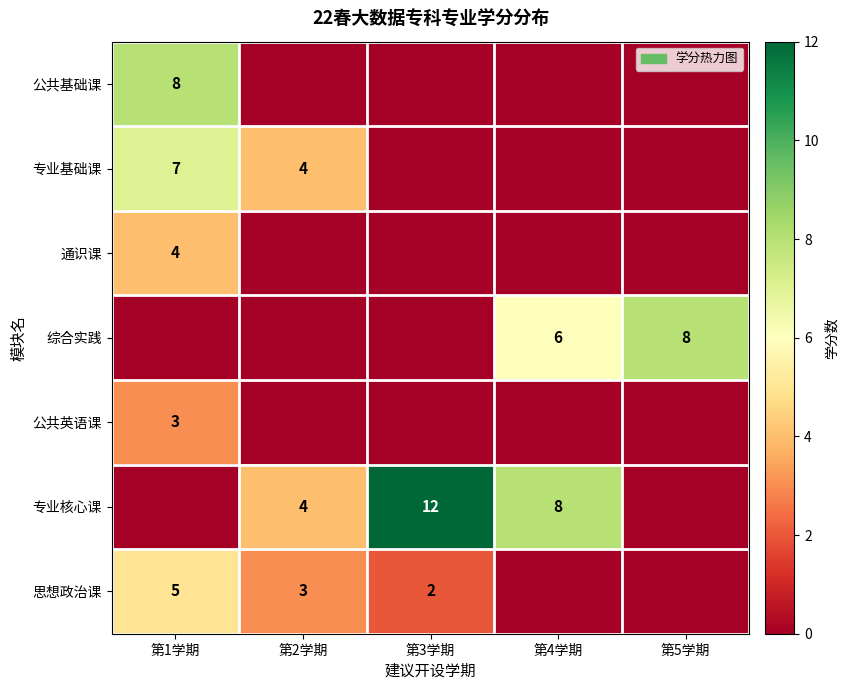

What is the sum of the 综合实践 values at 第5学期 and 第4学期?

14